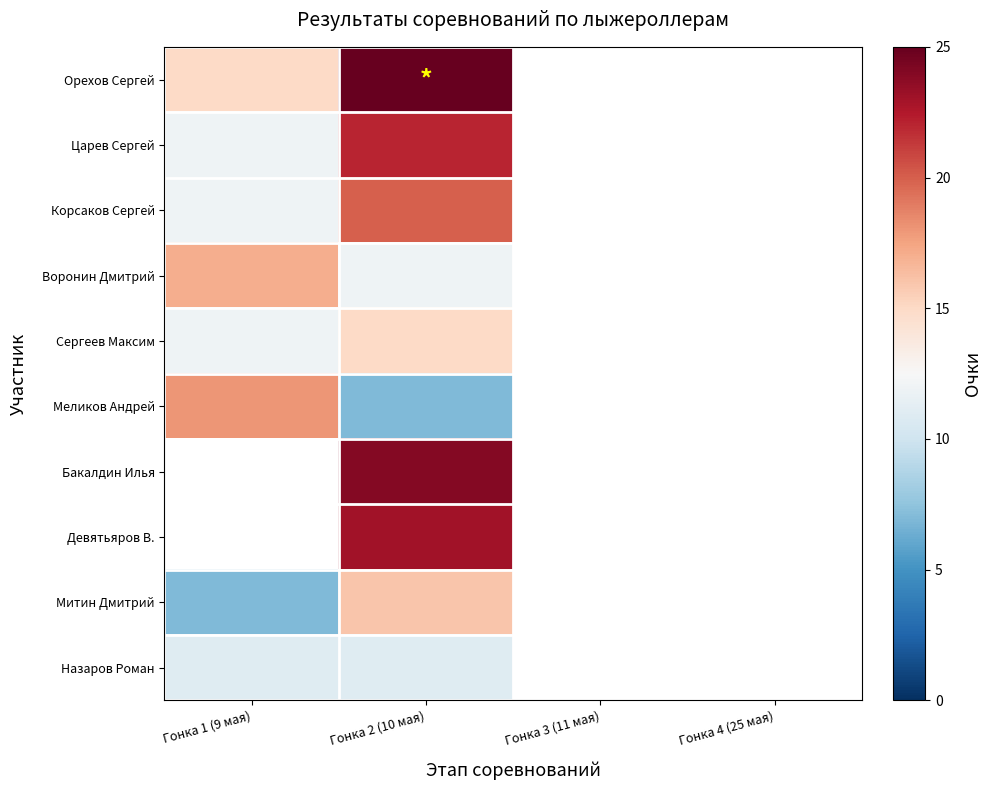

What is the minimum value for Воронин Дмитрий?

12.0